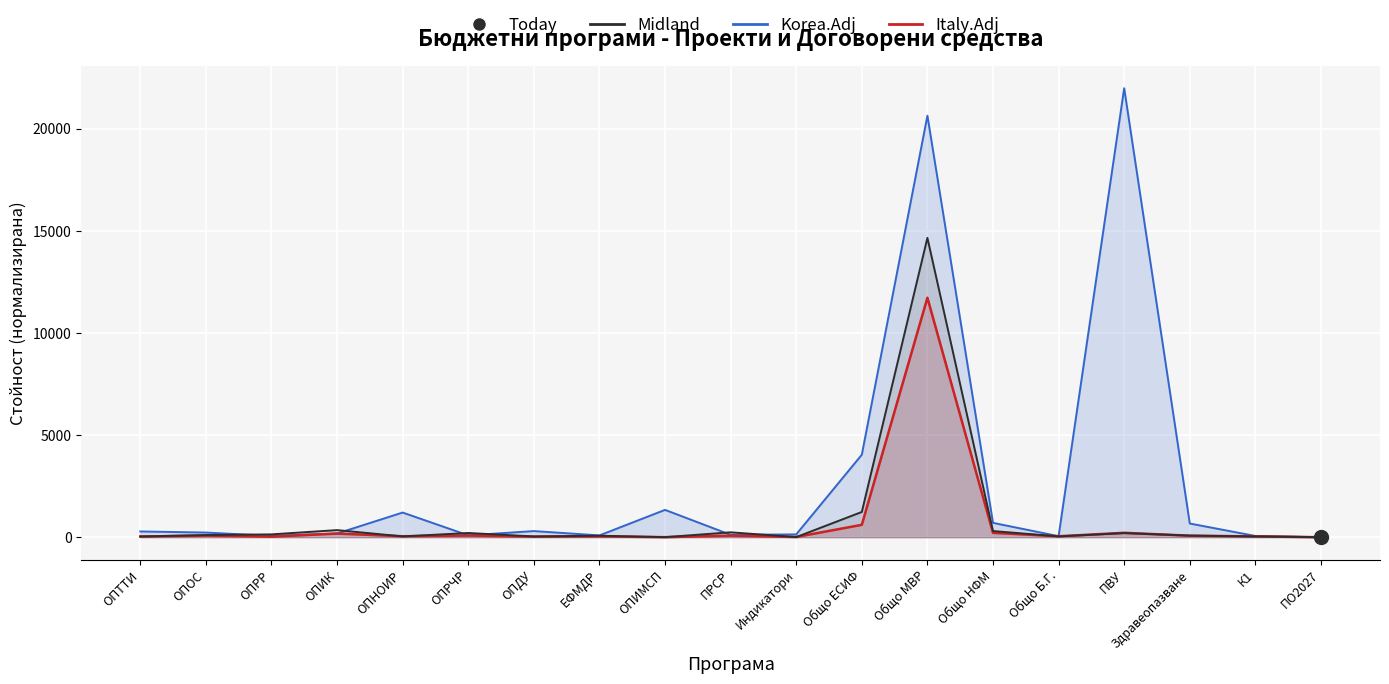

At how many categories does at least one series exceed 4067?

2